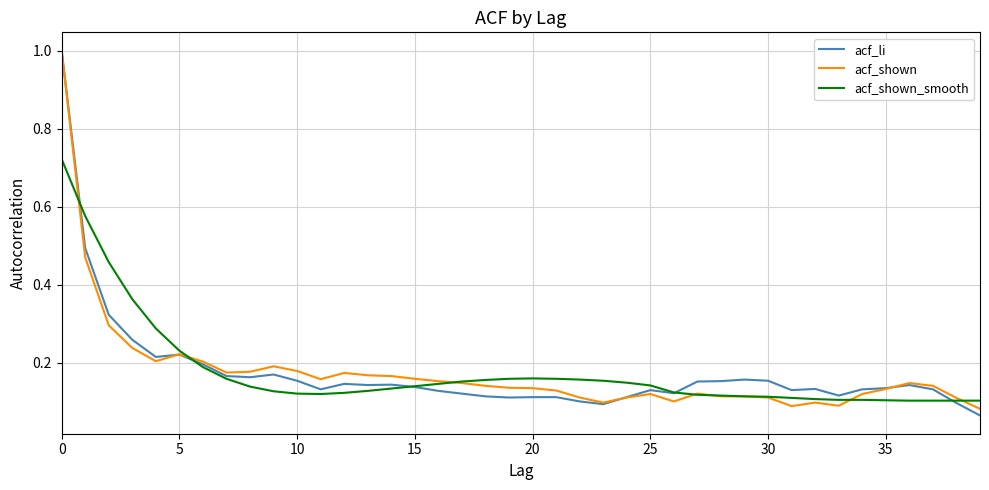

What is the highest value of the acf_li series?

1.0